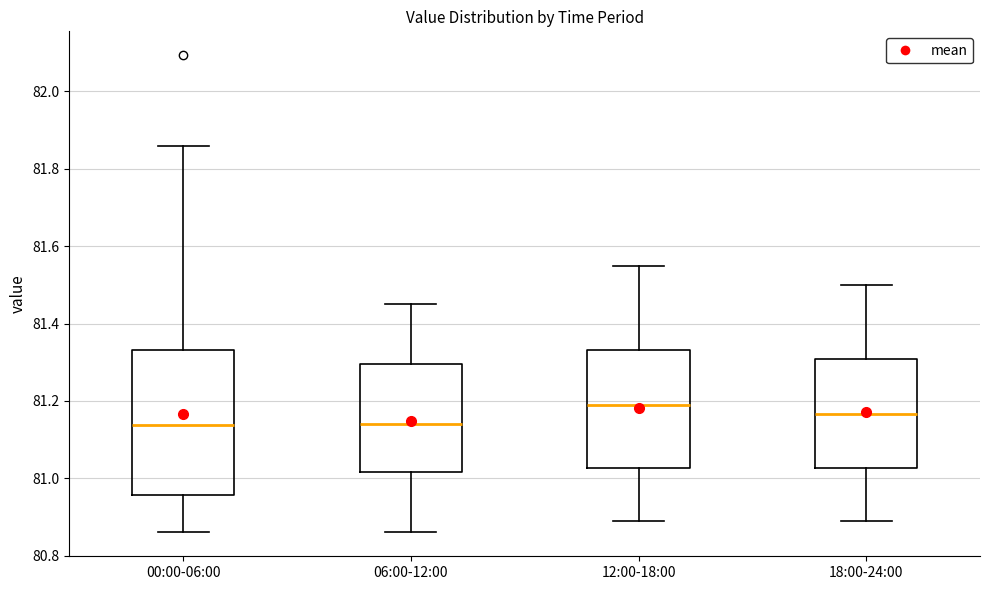

Where is the upper edge of the box for 06:00-12:00 on the y-axis? The values are not printed on the chart, so give them approximately, as read against the axis.

81.30